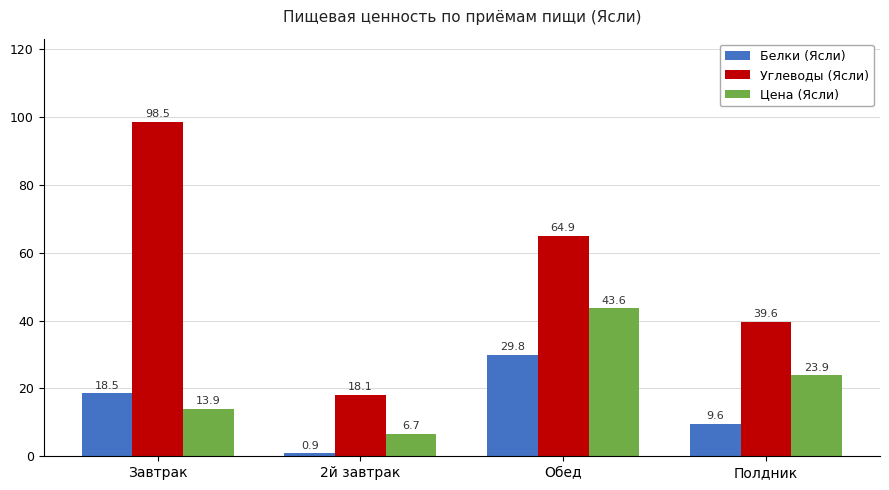

At how many categories does at least one series exceed 16?

4